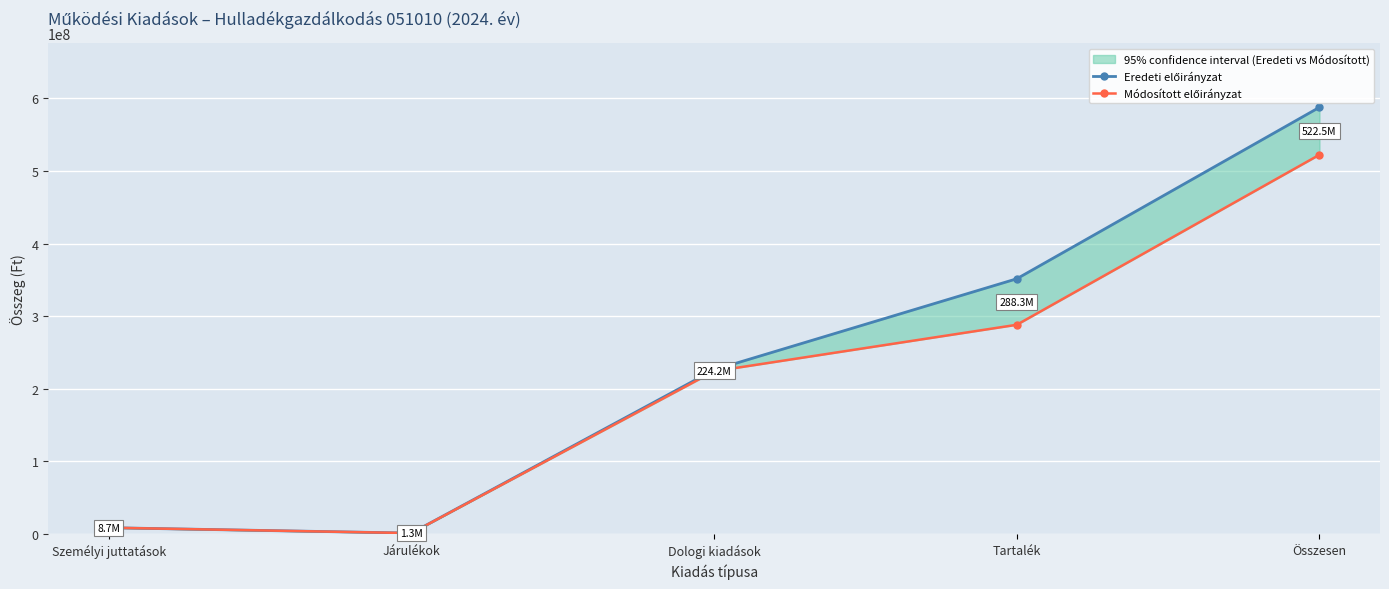

How many data points does each series have?

5